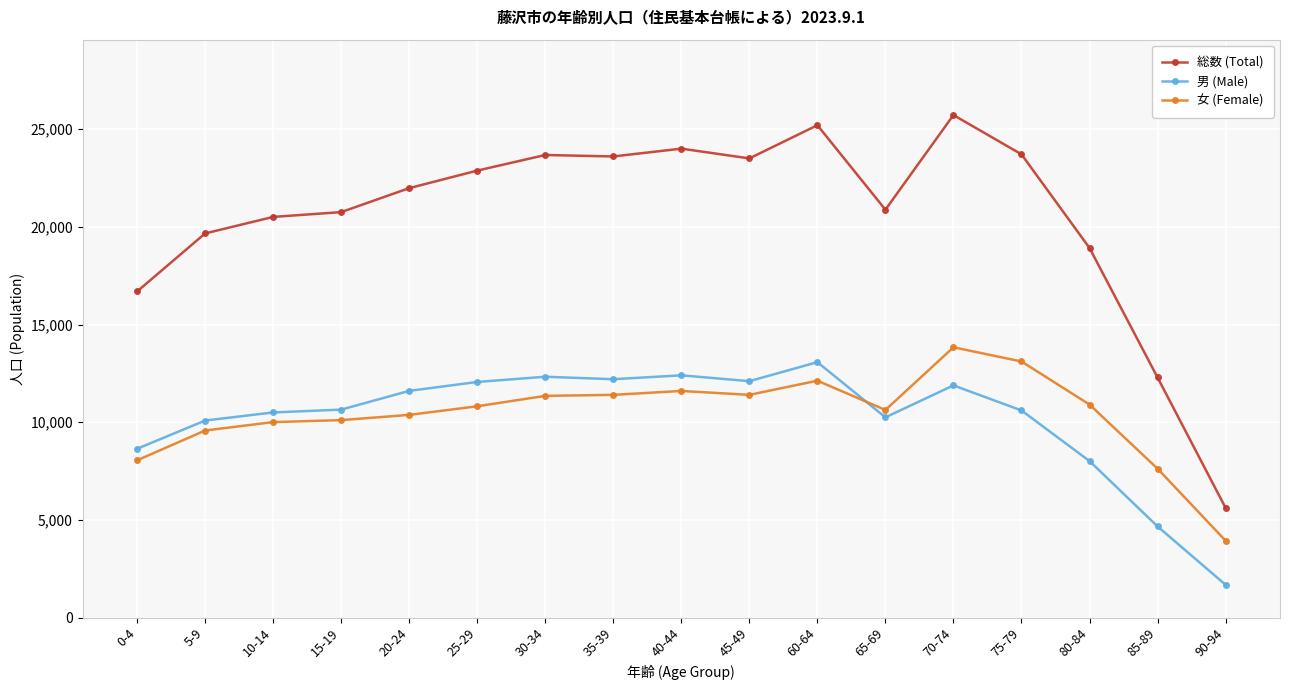

Which category has the lowest value in the 男 (Male) series?

90-94